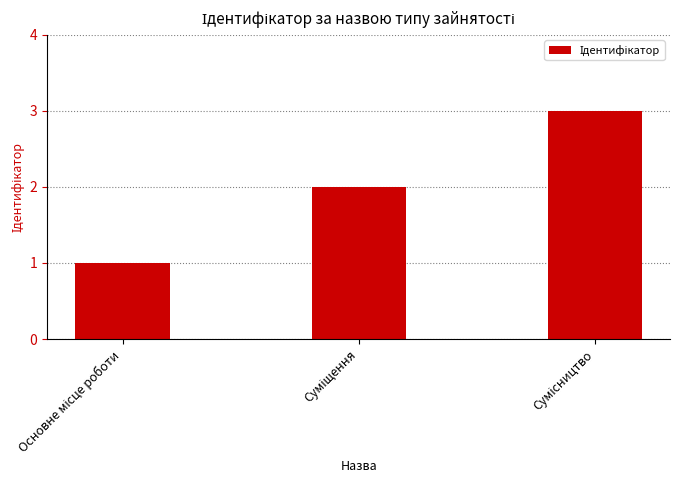

What is the sum of all values?

6